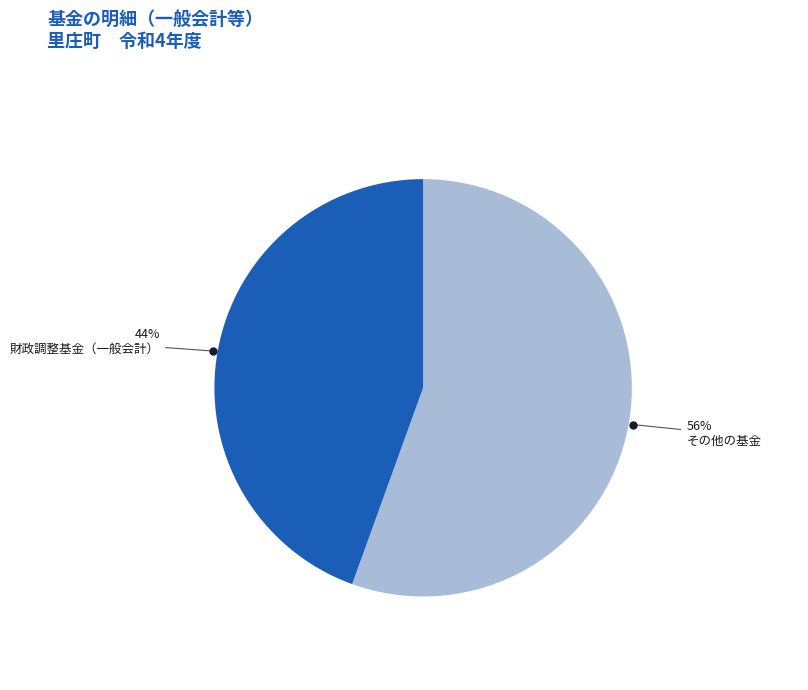

Do 財政調整基金（一般会計） and その他の基金 together represent more than half of the pie?

Yes